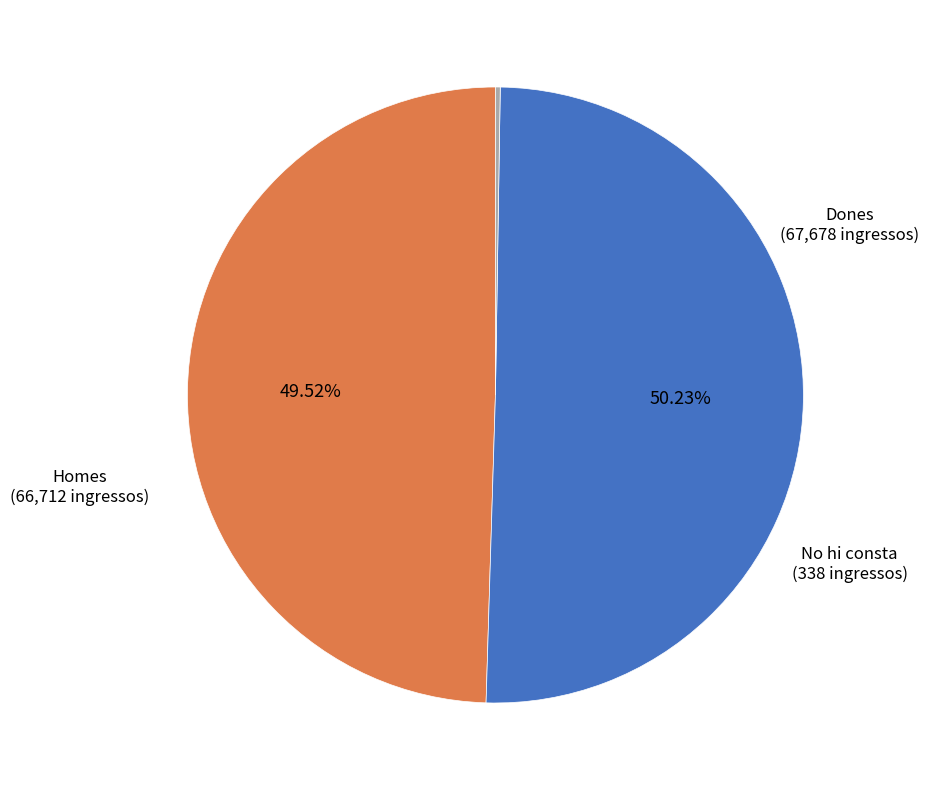

Between Homes and Dones, which is larger?

Dones